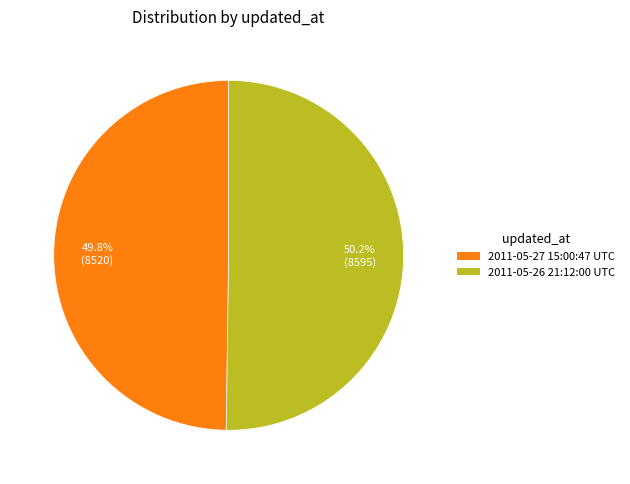

How much of the chart is everything except 2011-05-27 15:00:47 UTC?

50.2%